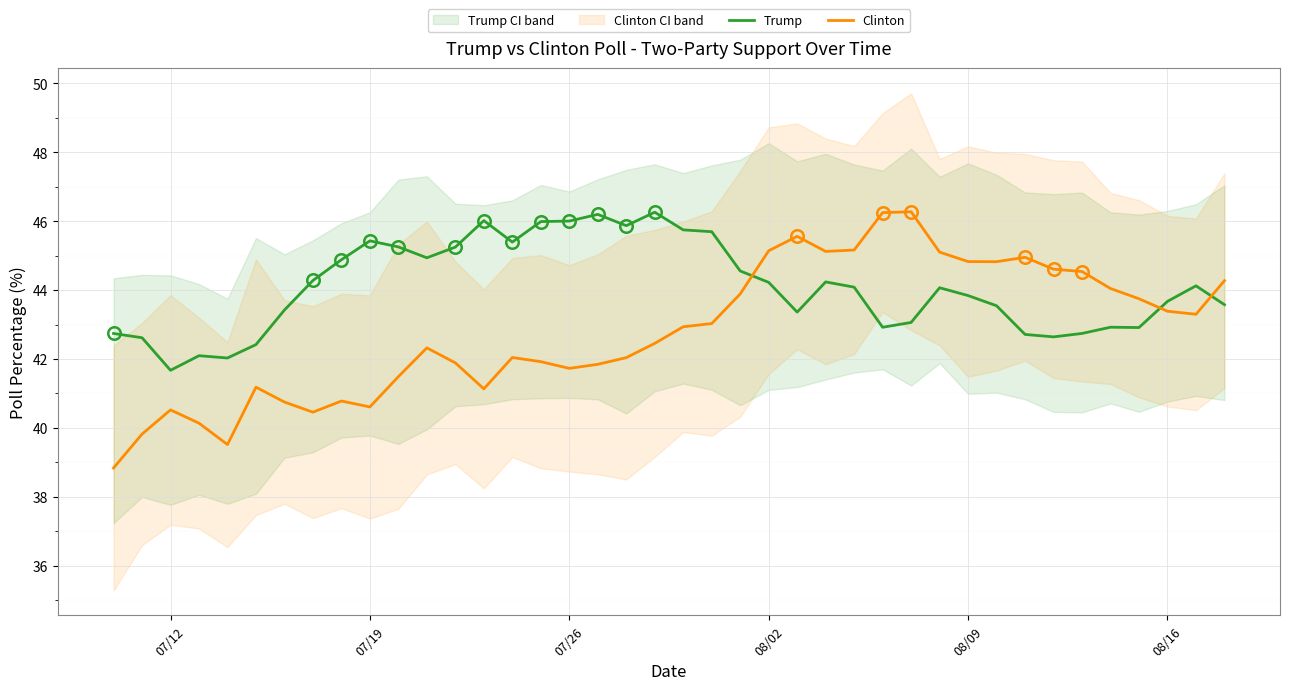

The Clinton series shows 55.1 at 07/12. True or false?

False